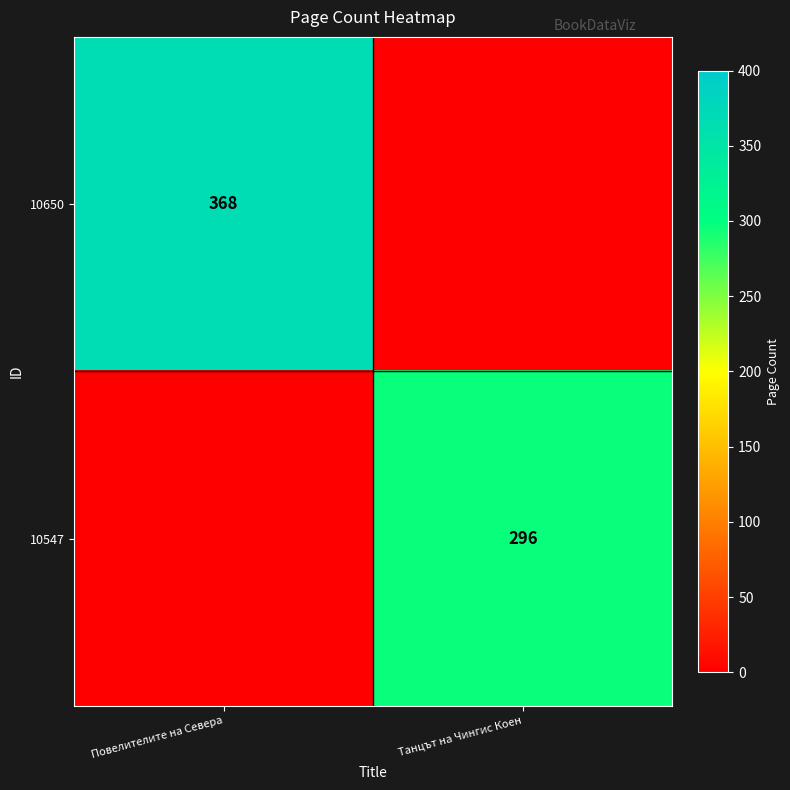

At which category does the chart reach its minimum across all series?

Танцът на Чингис Коен